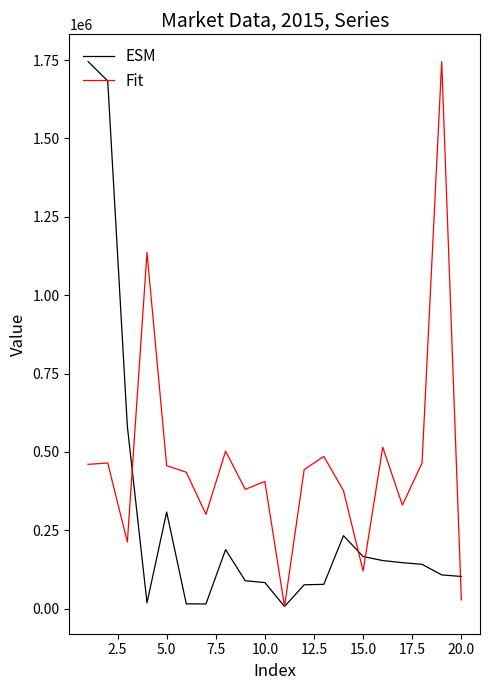

List the series in order of their overall mean, lowest first.

ESM, Fit